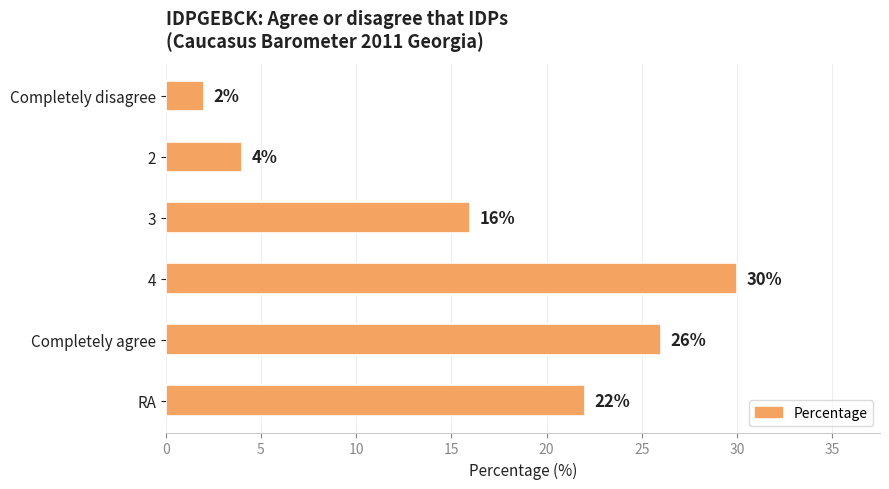

What value does the data have at 2?

4